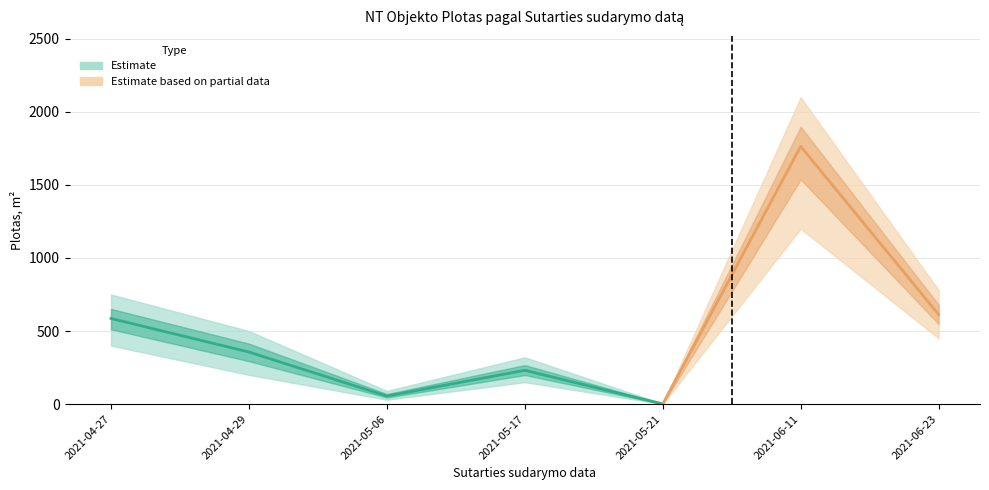

What is the smallest value displayed?

1.0